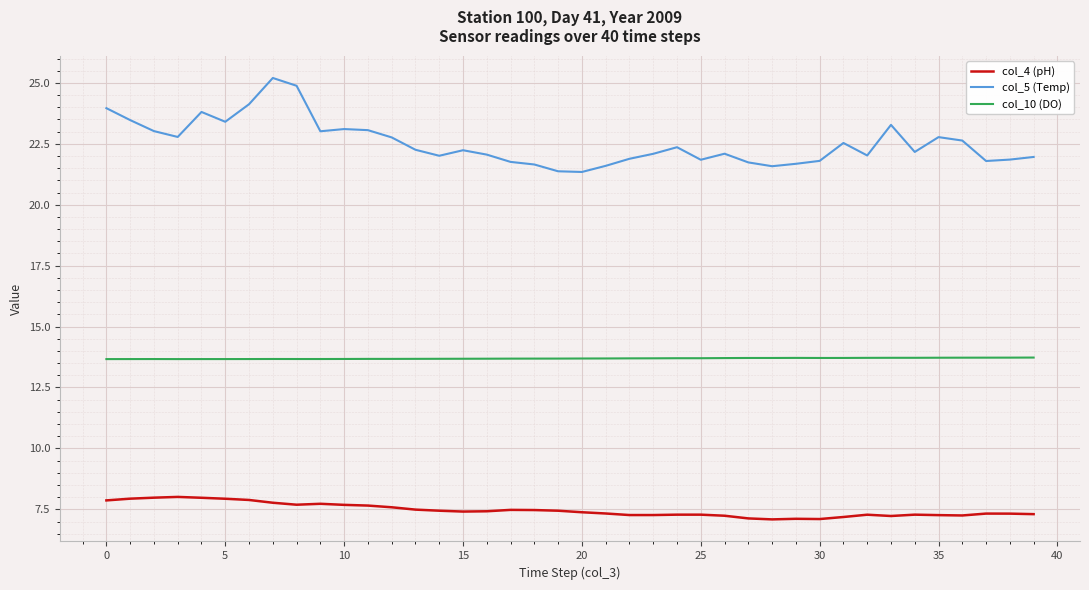

What is the difference between the maximum and minimum values in the col_5 (Temp) series?

3.9